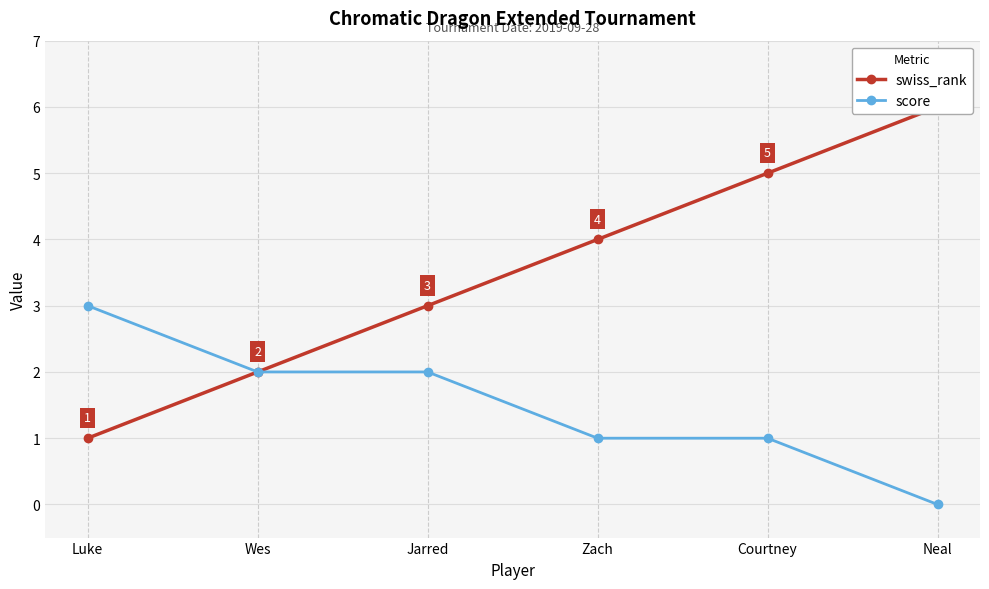

At Jarred, list the series in order from smallest to largest.

score, swiss_rank